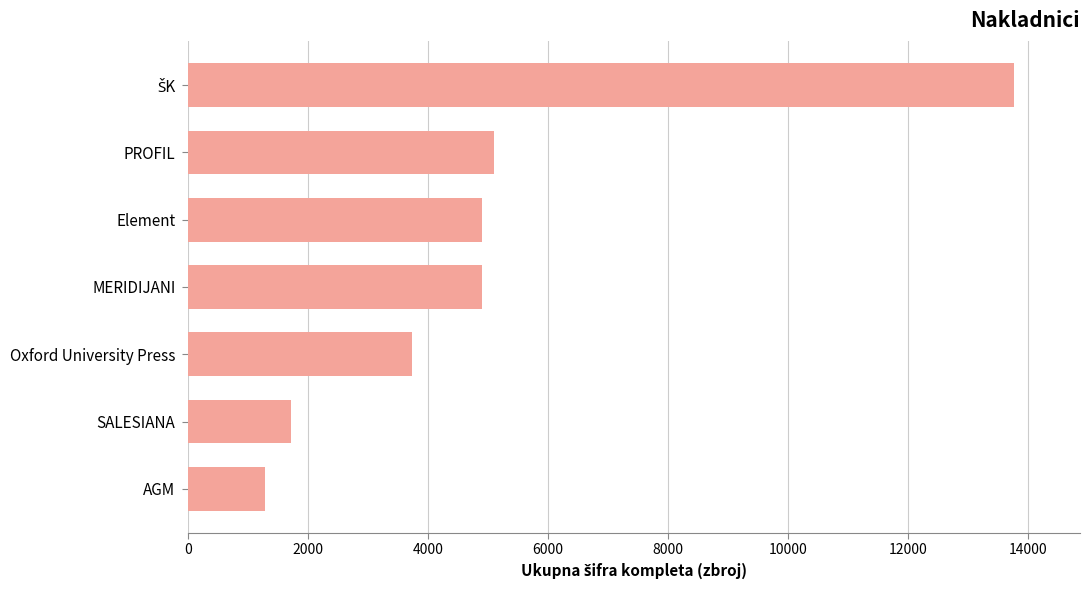

Reading bottom to top, transcribe all the data shown in this chart.

1290	1708	3733	4904	4904	5101	13760